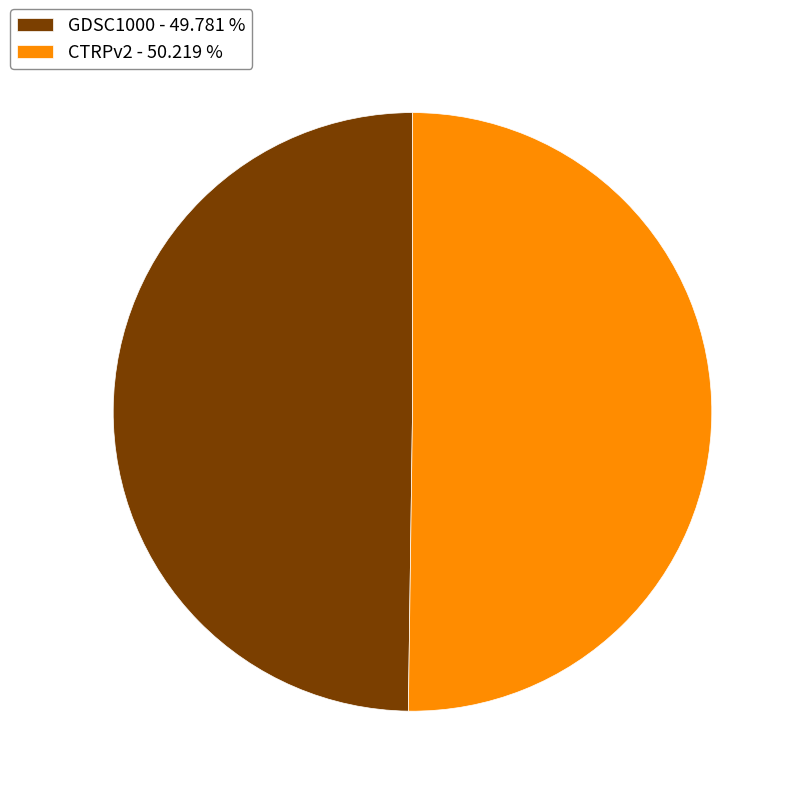

What is the ratio of the value at CTRPv2 - 50.219 % to the value at GDSC1000 - 49.781 %?

1.0